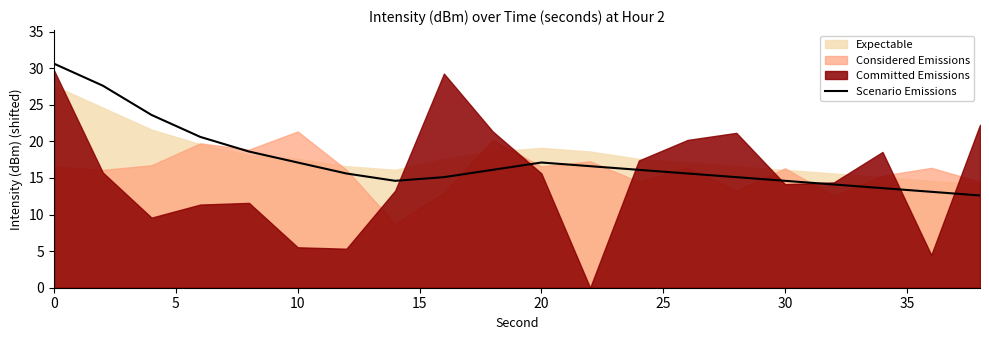

The Scenario Emissions series shows 21.3 at 0. True or false?

False